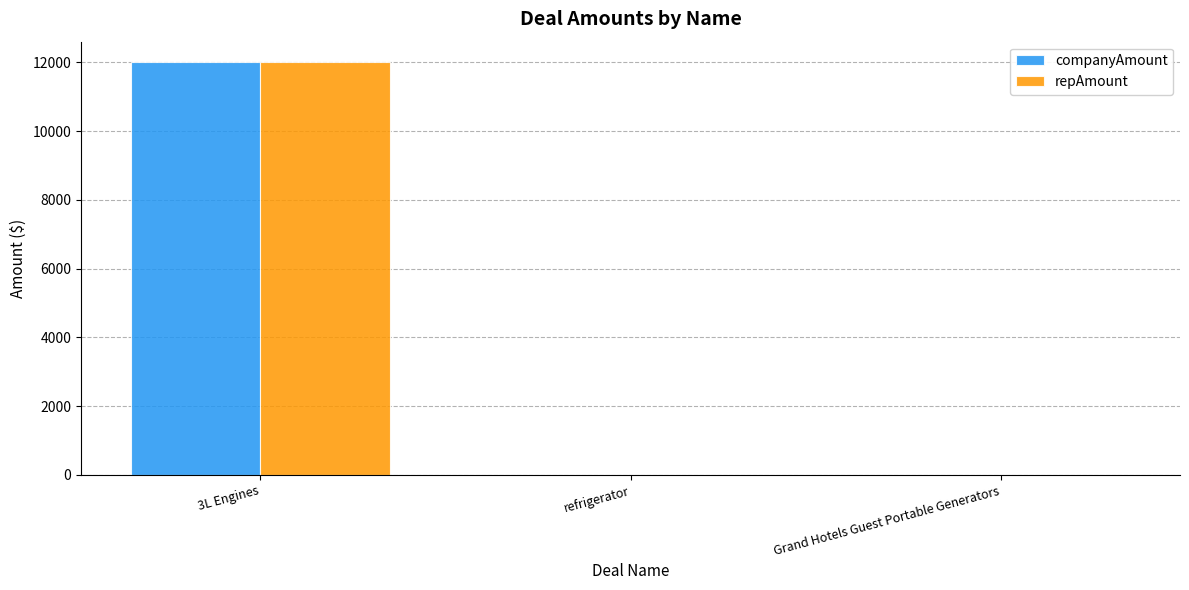

Are the bars horizontal?

No